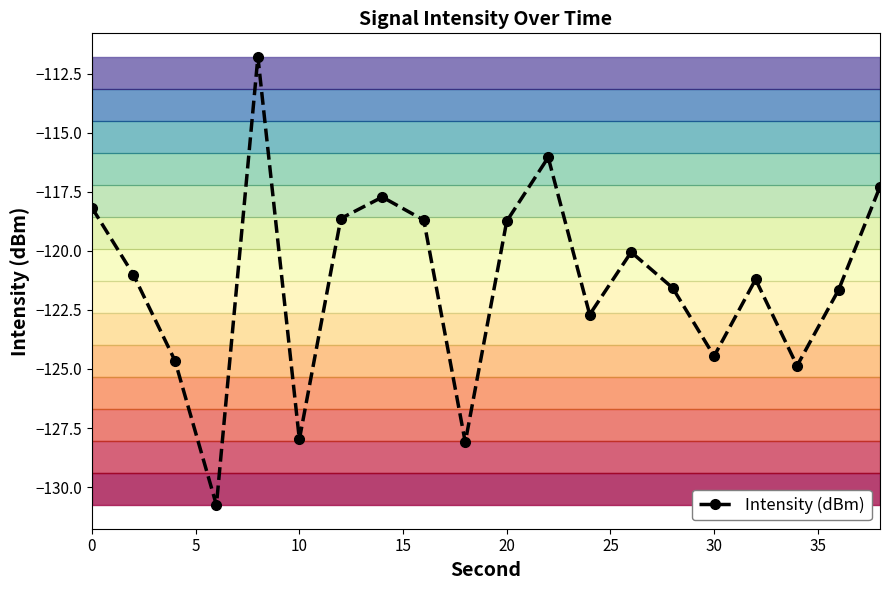

What is the smallest value displayed?

-130.8